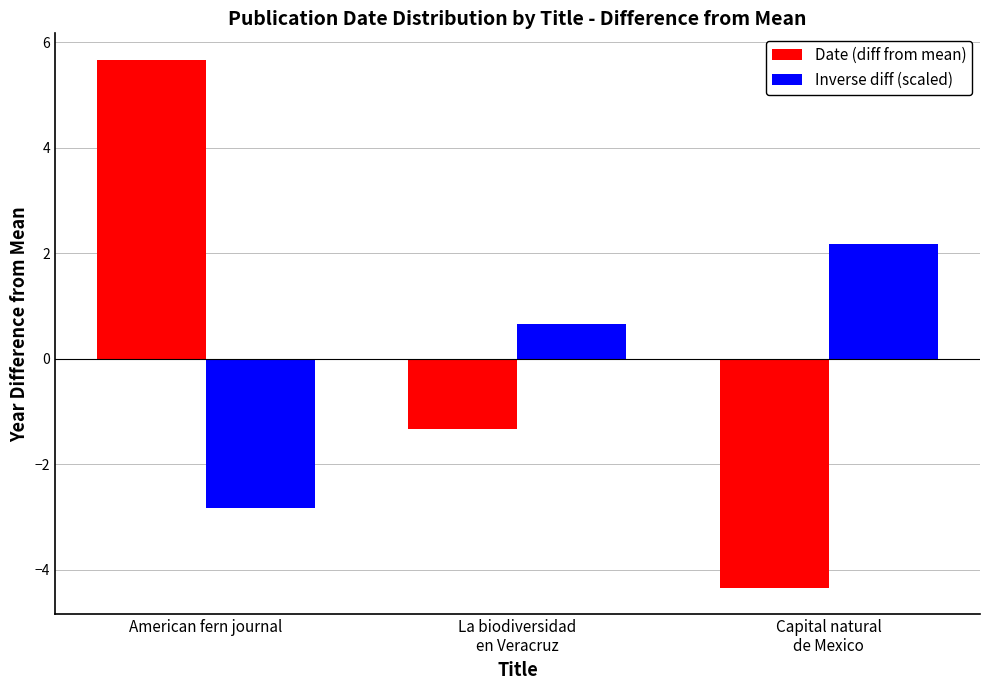

How many data points in Date (diff from mean) are above -1?

1